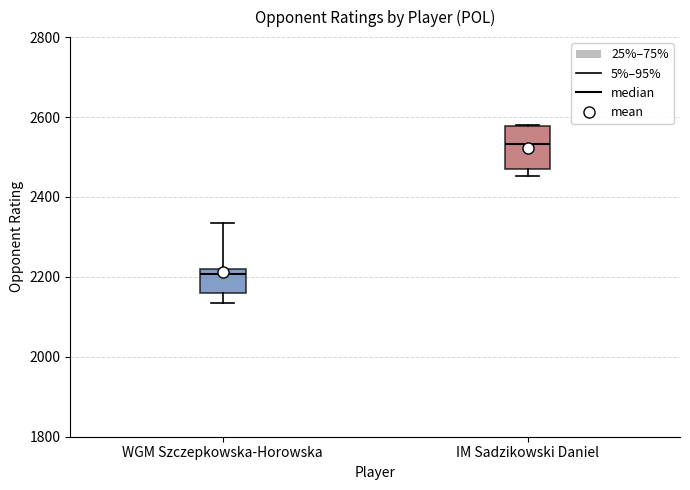

Comparing the boxes themselves (not the whiskers), which one is the tallest?

IM Sadzikowski Daniel